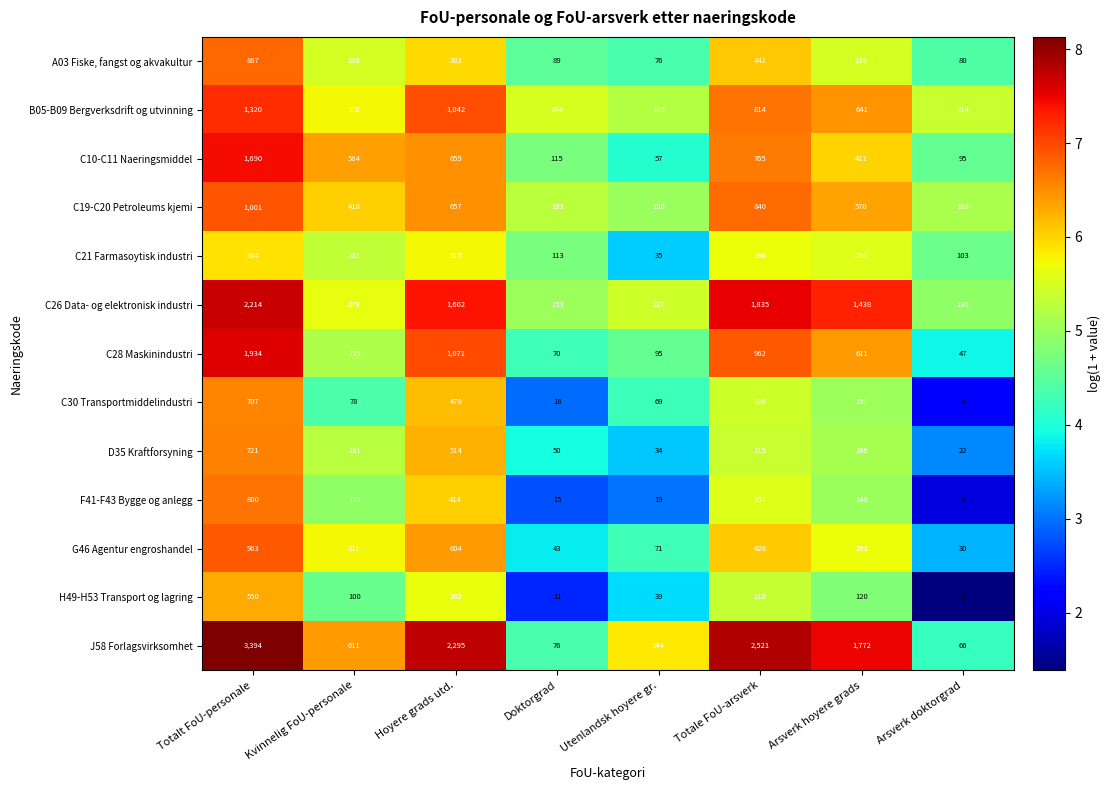

What is the difference between the second highest and second lowest values in the G46 Agentur engroshandel series?

561